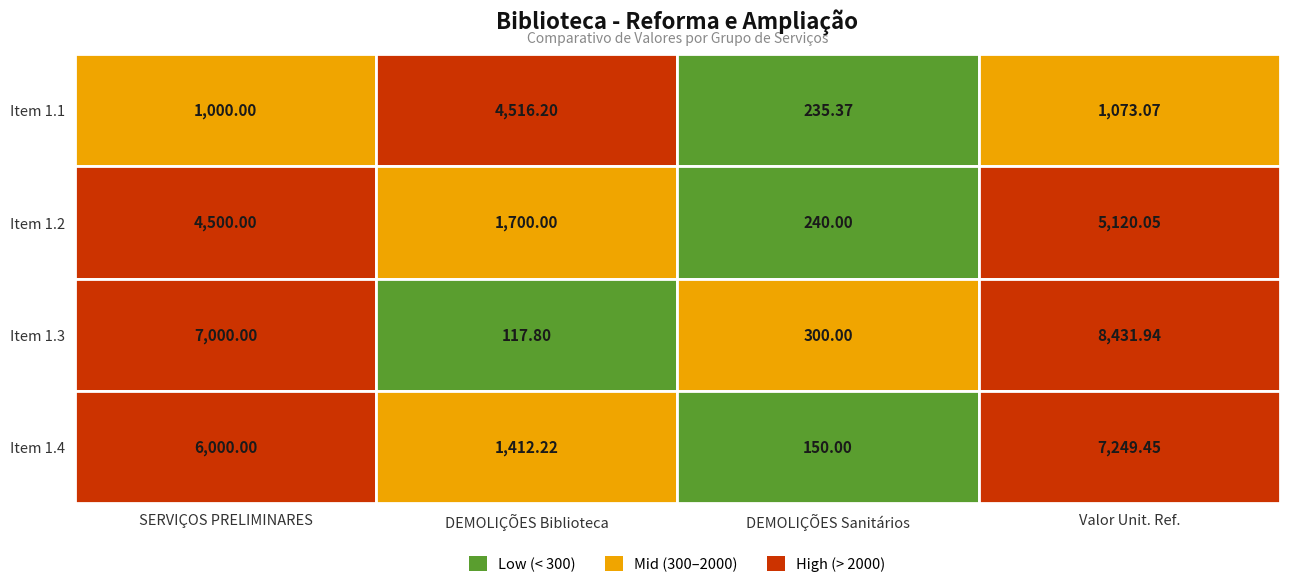

Reading right to left, what are all the values shown in this chart?

SERVIÇOS PRELIMINARES: 6000.0	7000.0	4500.0	1000.0
DEMOLIÇÕES - Áreas biblioteca: 1412.2	117.8	1700.0	4516.2
DEMOLIÇÕES - Áreas sanitários: 150.0	300.0	240.0	235.4
Valores Unit. Ref.: 7249.4	8431.9	5120.1	1073.1